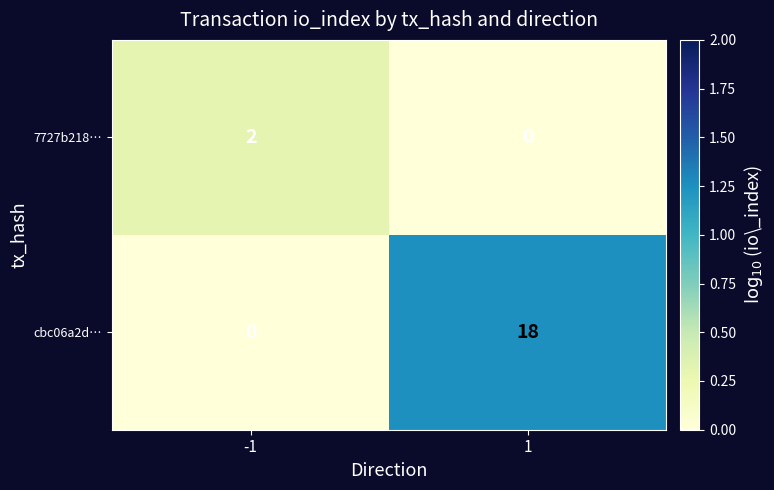

How many series are shown in this chart?

2